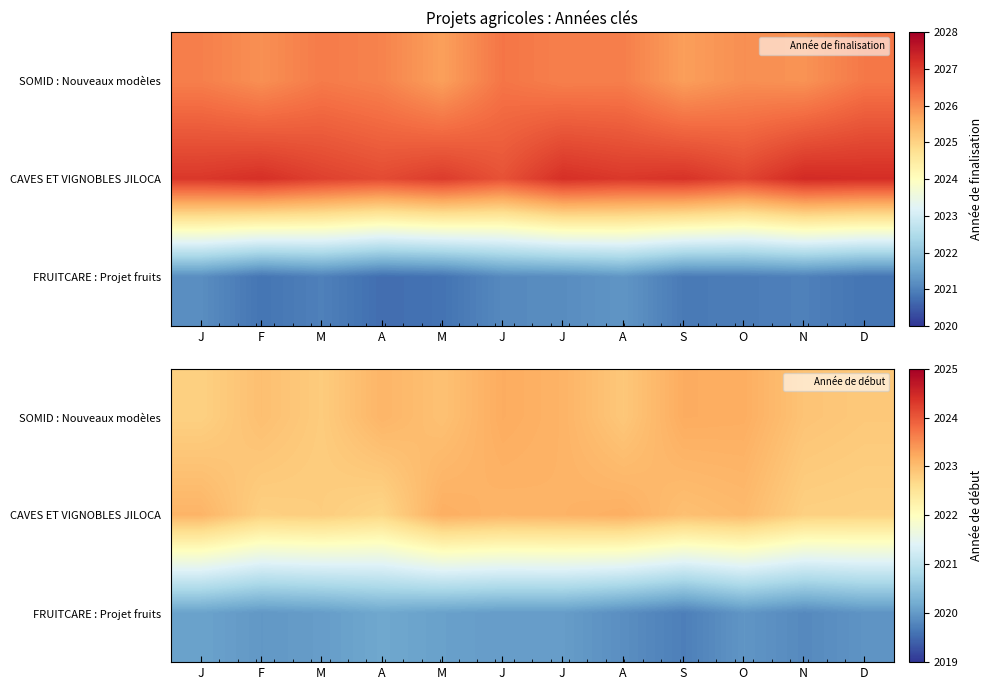

What is the spread (max minus min) of values at O?

3.2